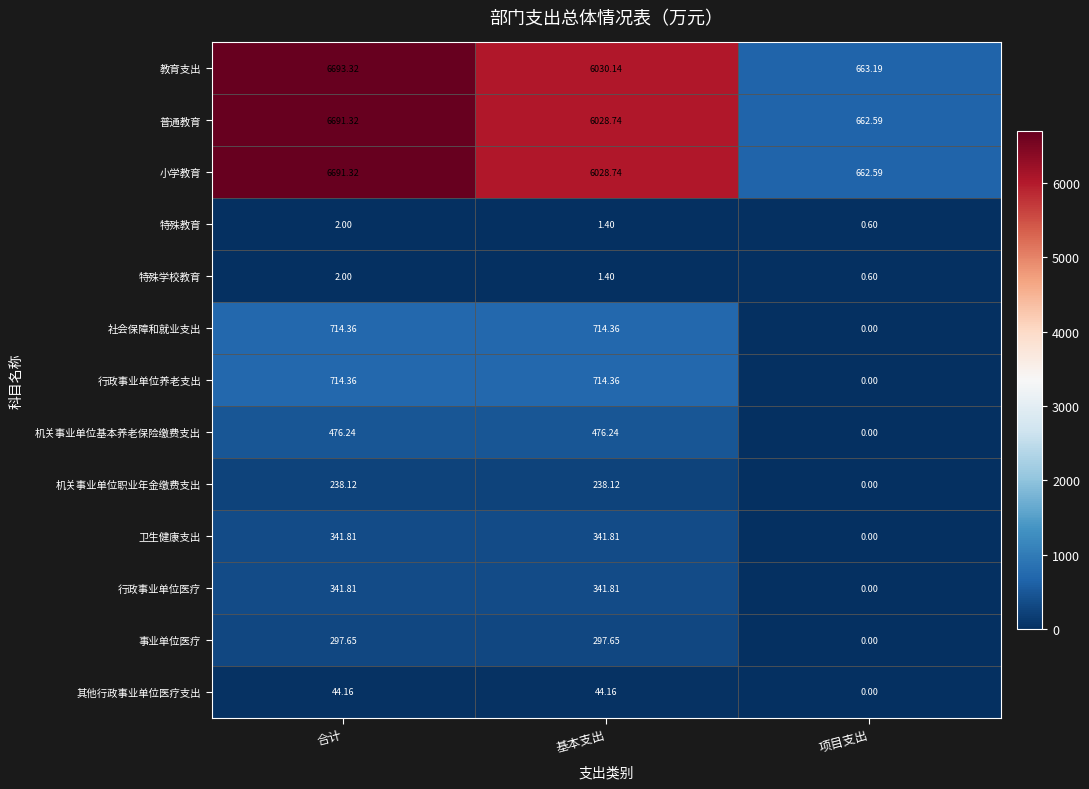

Rank the categories by 教育支出 value from highest to lowest.

合计, 基本支出, 项目支出